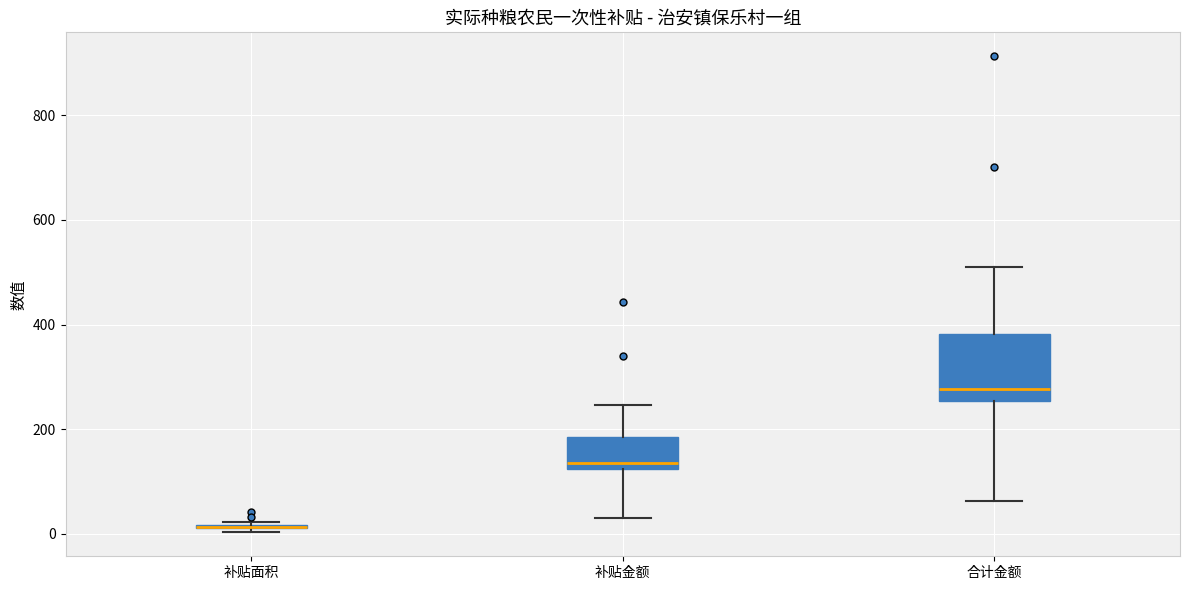

Reading left to right, read every box against the y-axis: the position of its median line, the range the box covers, and the ends of its whiskers. The values are not printed on the chart, so give them approximately, as read against the axis.

补贴面积: box collapsed to a line at 20, whiskers 0 to 20
补贴金额: median 140, box 120 to 180, whiskers 40 to 240
合计金额: median 280, box 260 to 380, whiskers 60 to 500